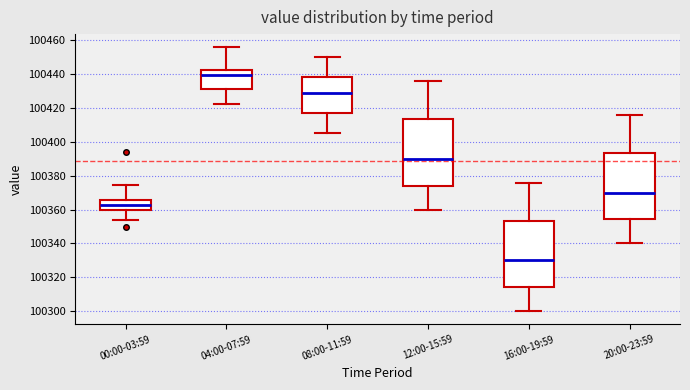

Which box's median line is the lowest?

16:00-19:59